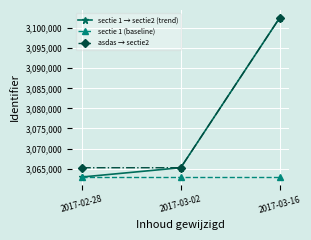

What is the spread (max minus min) of values at 2017-03-02?

2311